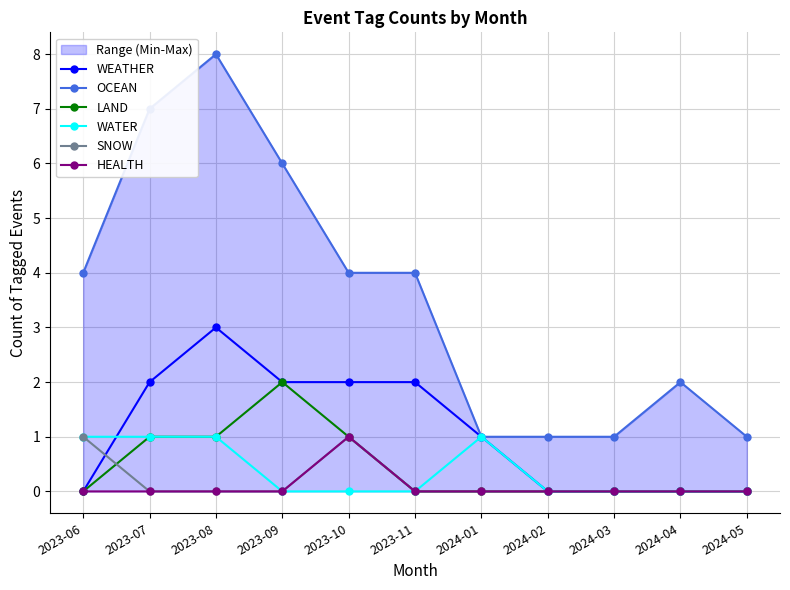

Is it true that OCEAN equals 1 at 2024-04?

False